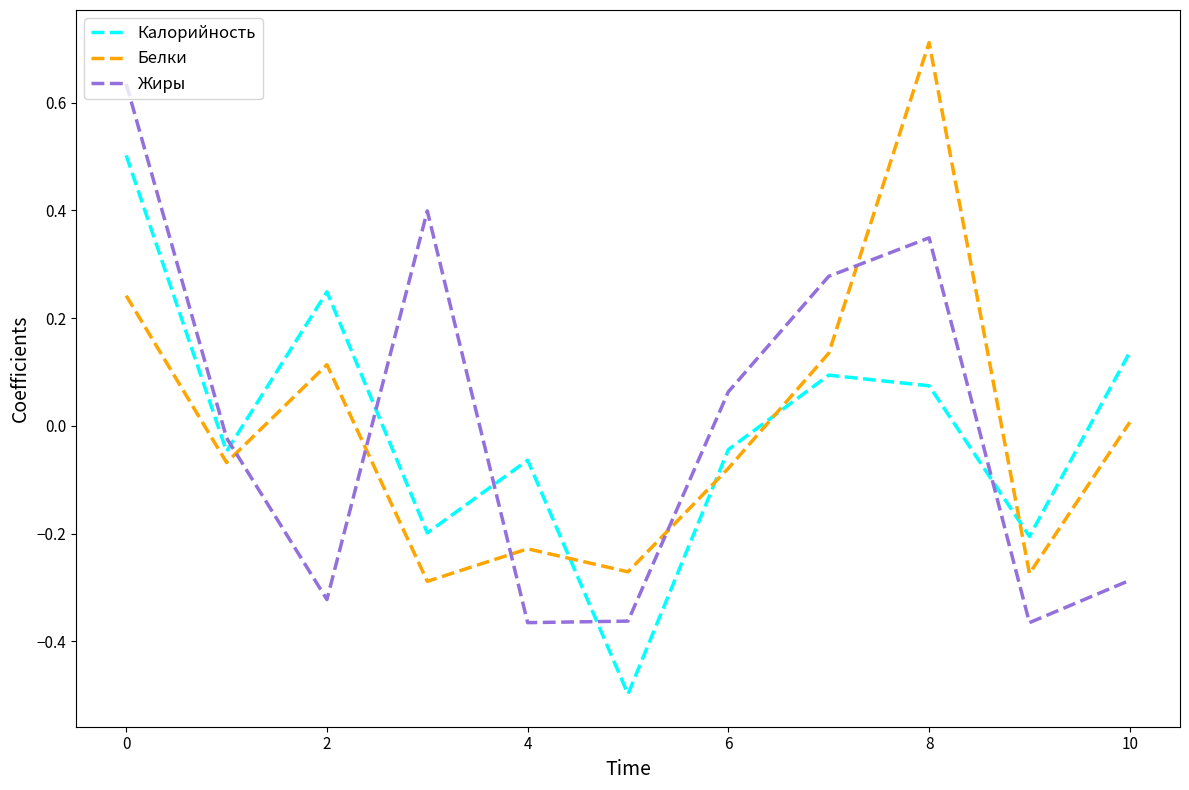

What is the greatest value displayed?

0.7